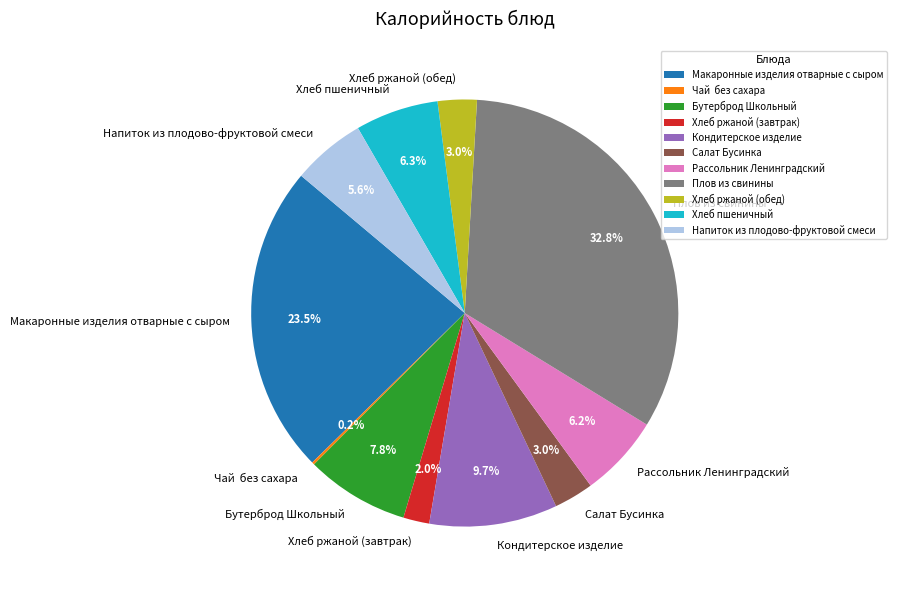

Which category has the biggest portion of the pie?

Плов из свинины